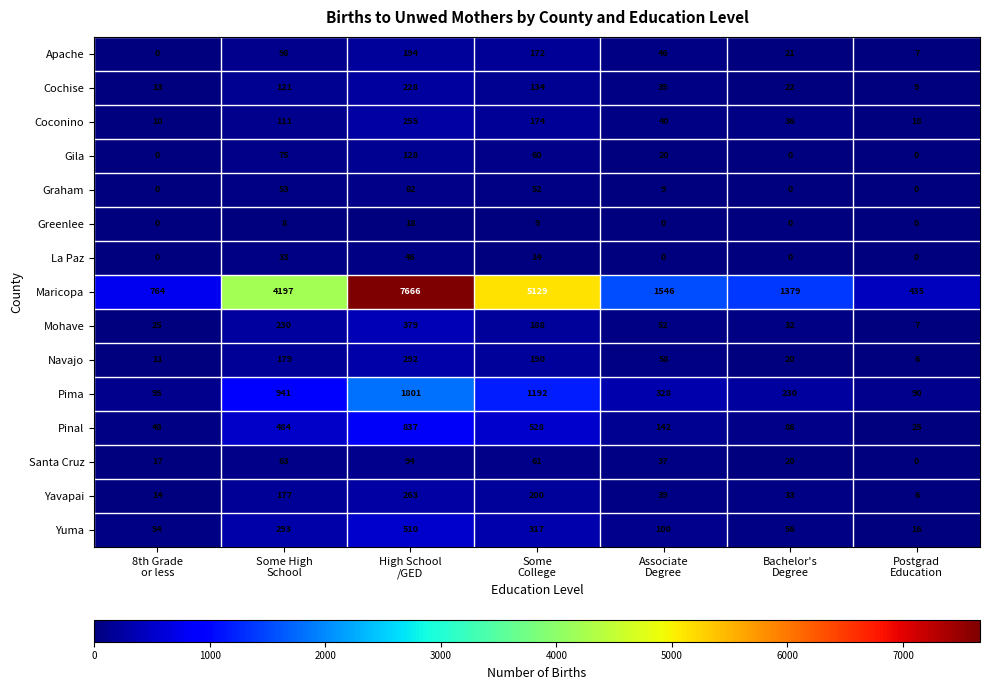

What is the maximum value for Santa Cruz?

94